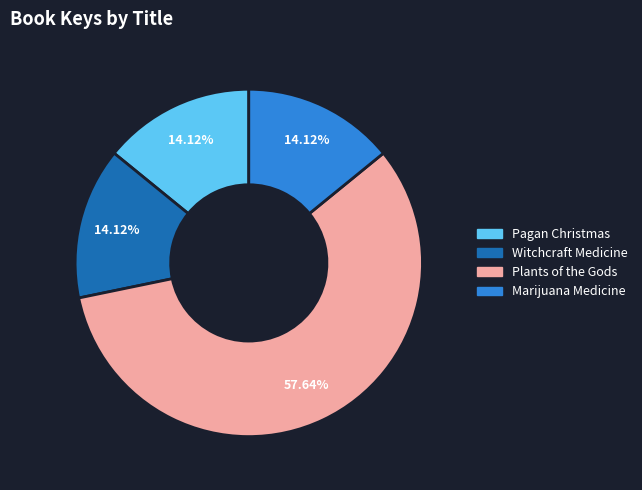

To the nearest percent, what is the difference between the Plants of the Gods and Witchcraft Medicine slice percentages?

44%